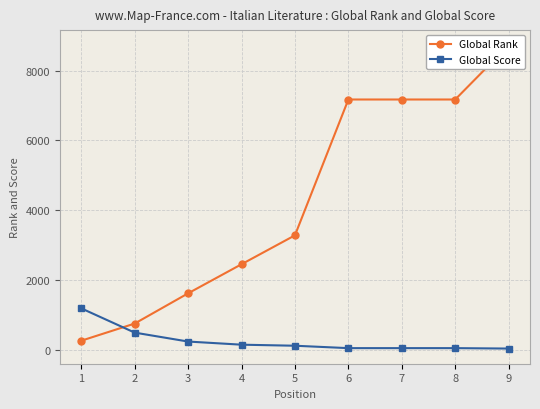

Between 9 and 6, which is larger?

9